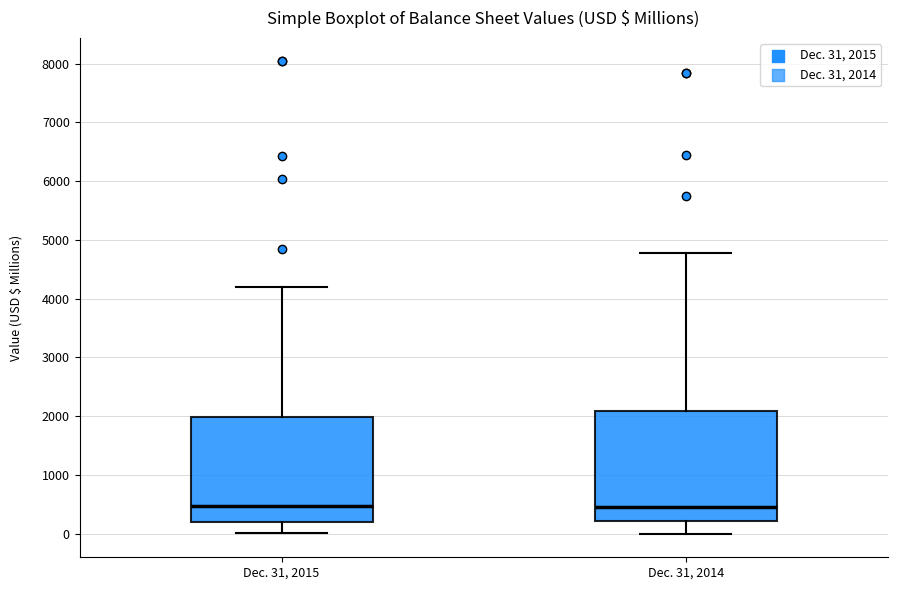

Reading left to right, transcribe this box plot: for each box, give where its median line is, the range the box spans, and where its two whiskers end, as read against the y-axis. The values are not printed on the chart, so give them approximately, as read against the axis.

Dec. 31, 2015: median 500, box 200 to 2000, whiskers 0 to 4200
Dec. 31, 2014: median 400, box 200 to 2100, whiskers 0 to 4800